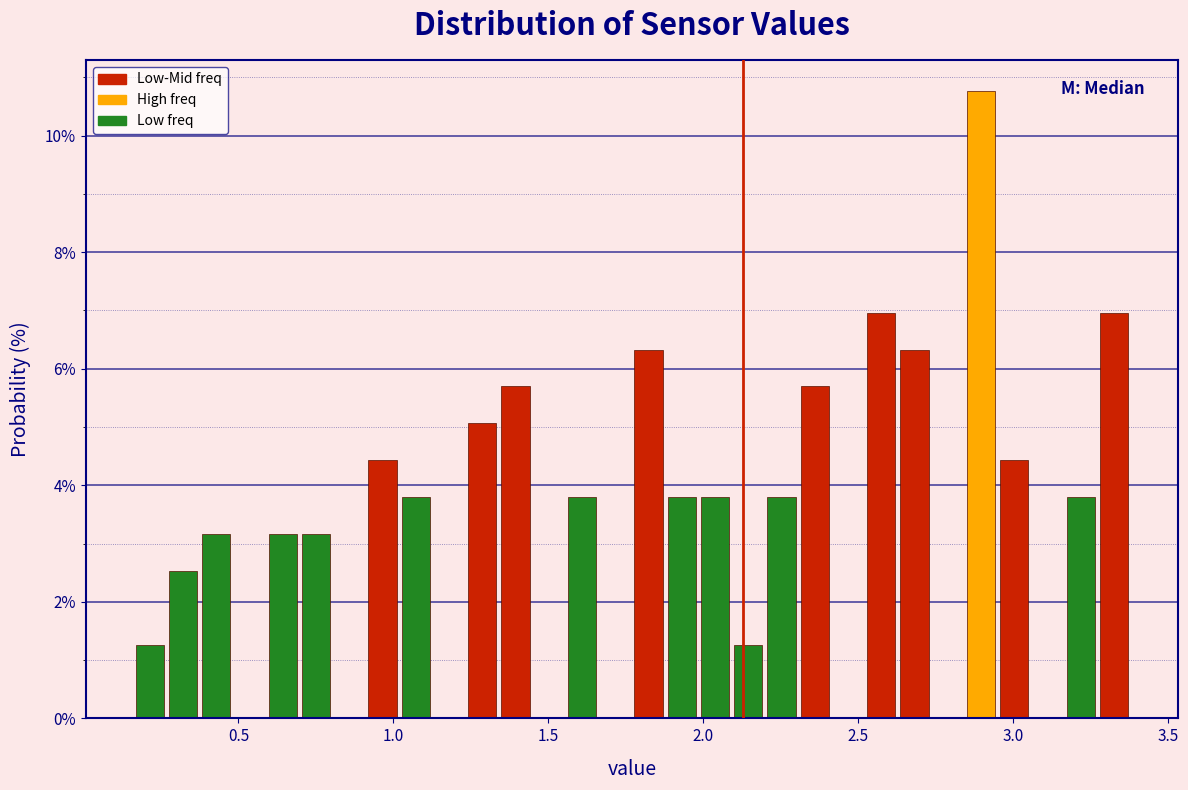

Read against the x-axis, roughly where is the centre of the tallest bar?

2.90